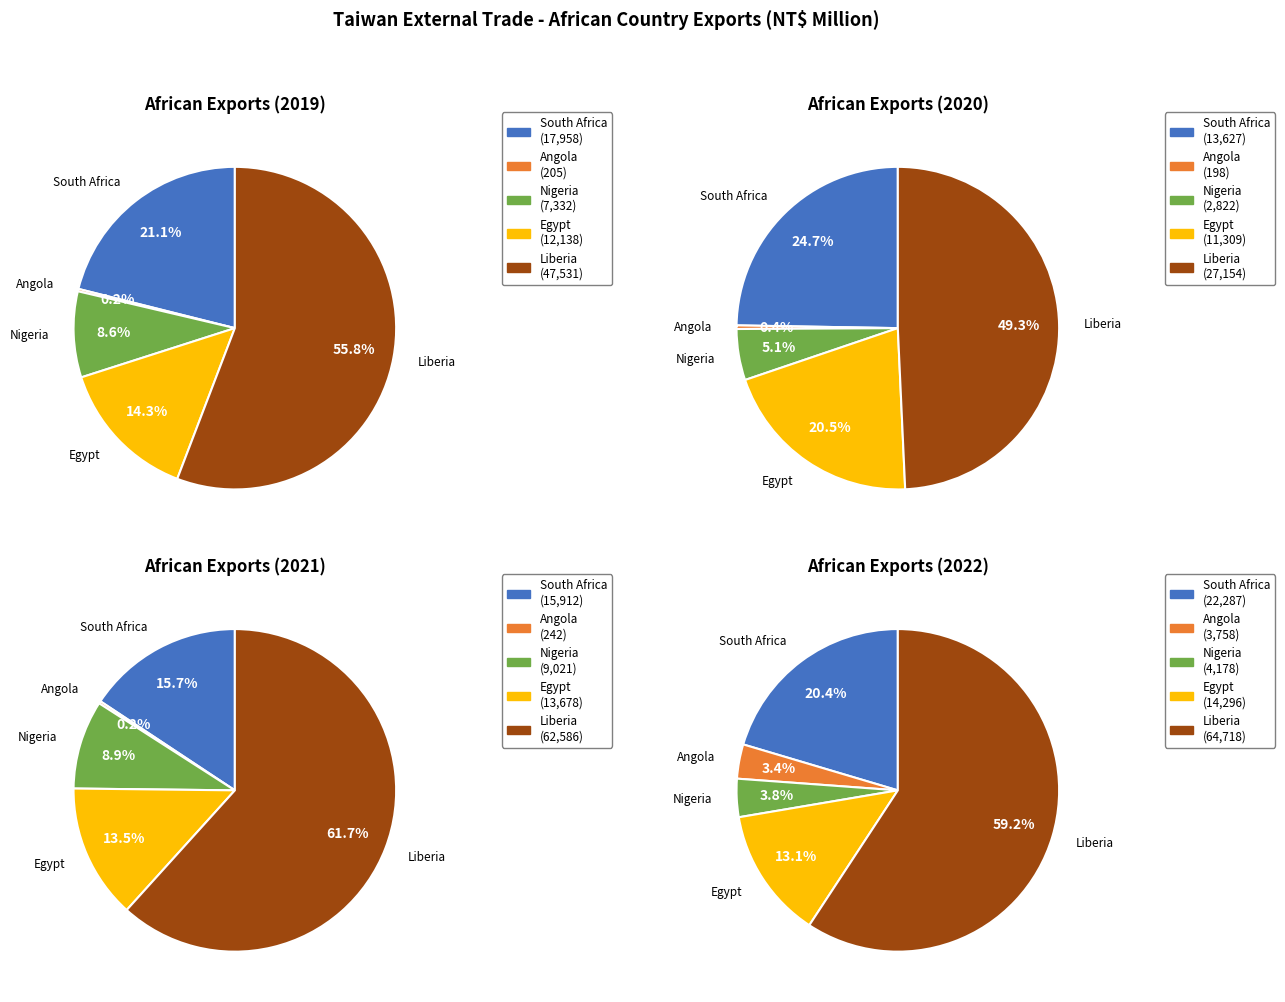

To the nearest percent, what is the combined percentage of 2020 and 2019?

38%